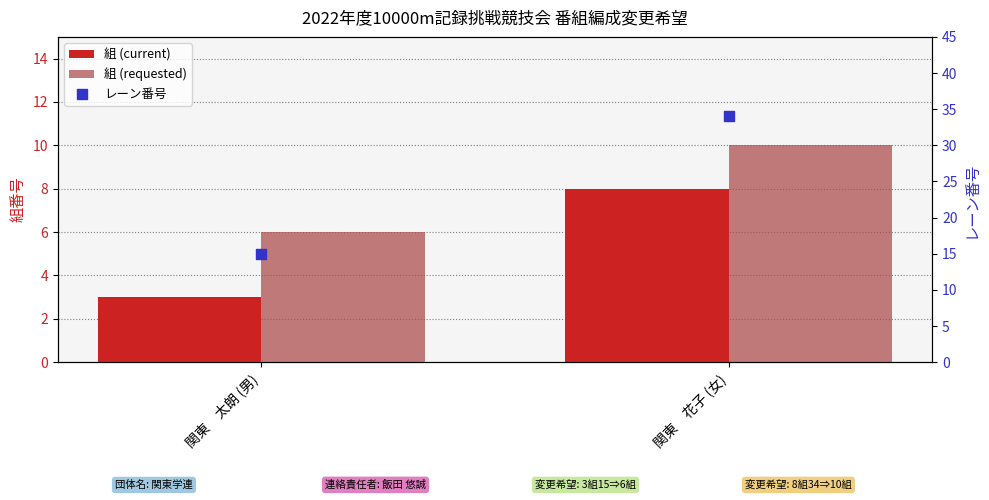

Which series has the largest total across all categories?

レーン番号